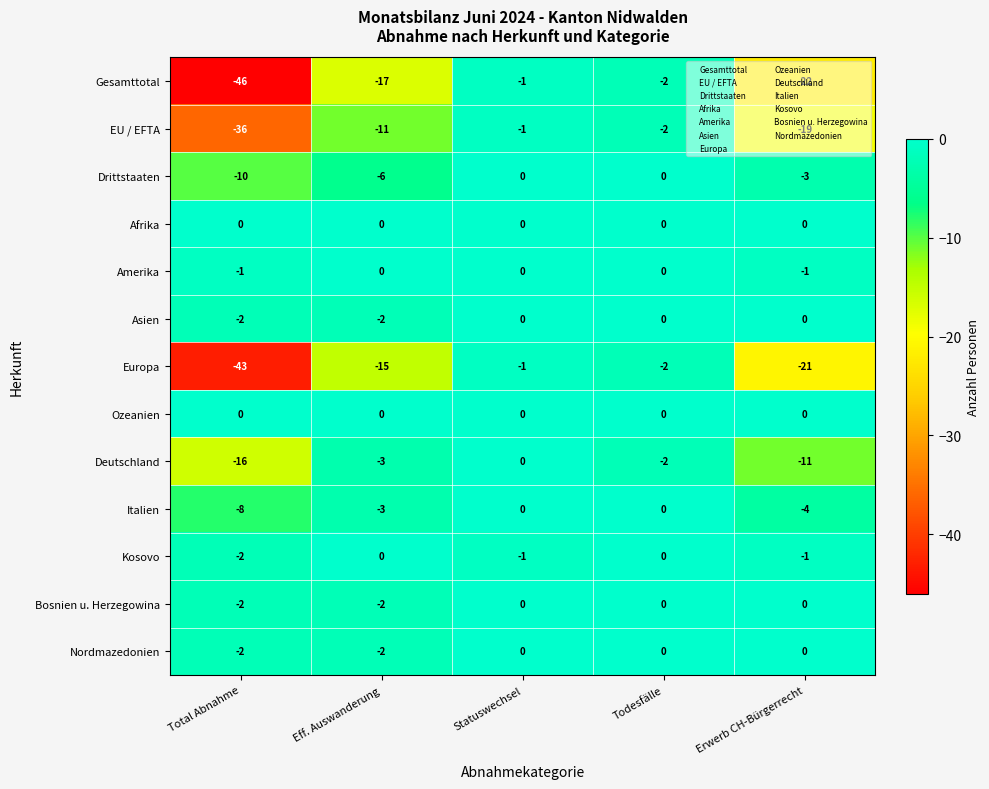

What is the smallest value displayed?

-46